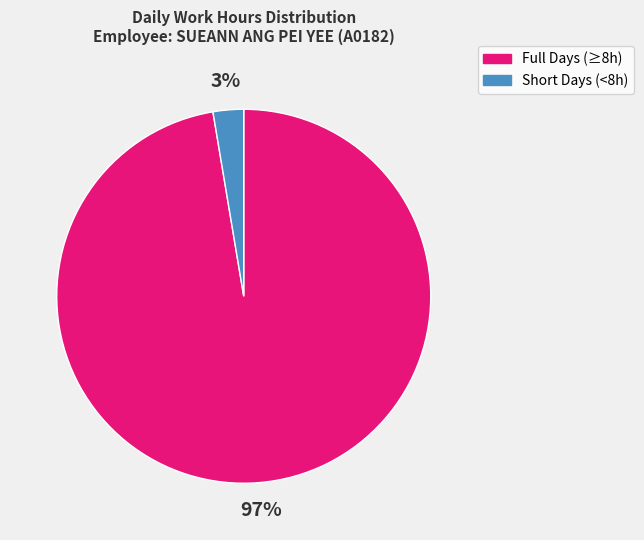

Combined, do Full Days (≥8h) and Short Days (<8h) account for over 50%?

Yes